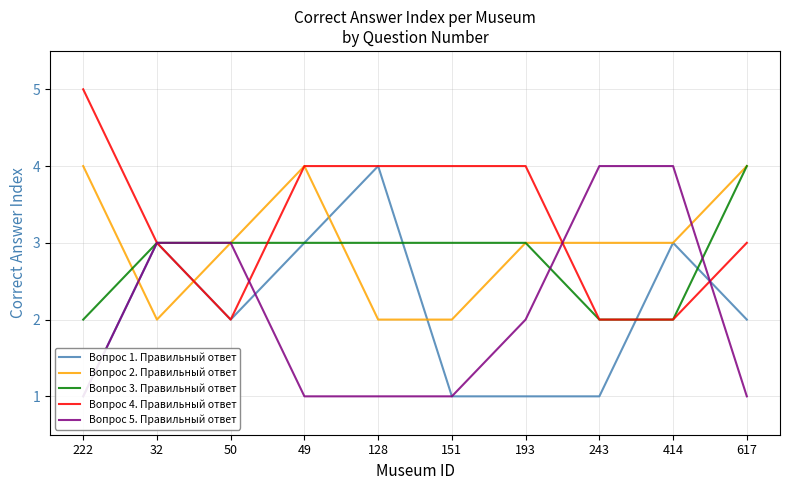

How many intersections are there between Вопрос 3. Правильный ответ and Вопрос 2. Правильный ответ?

2